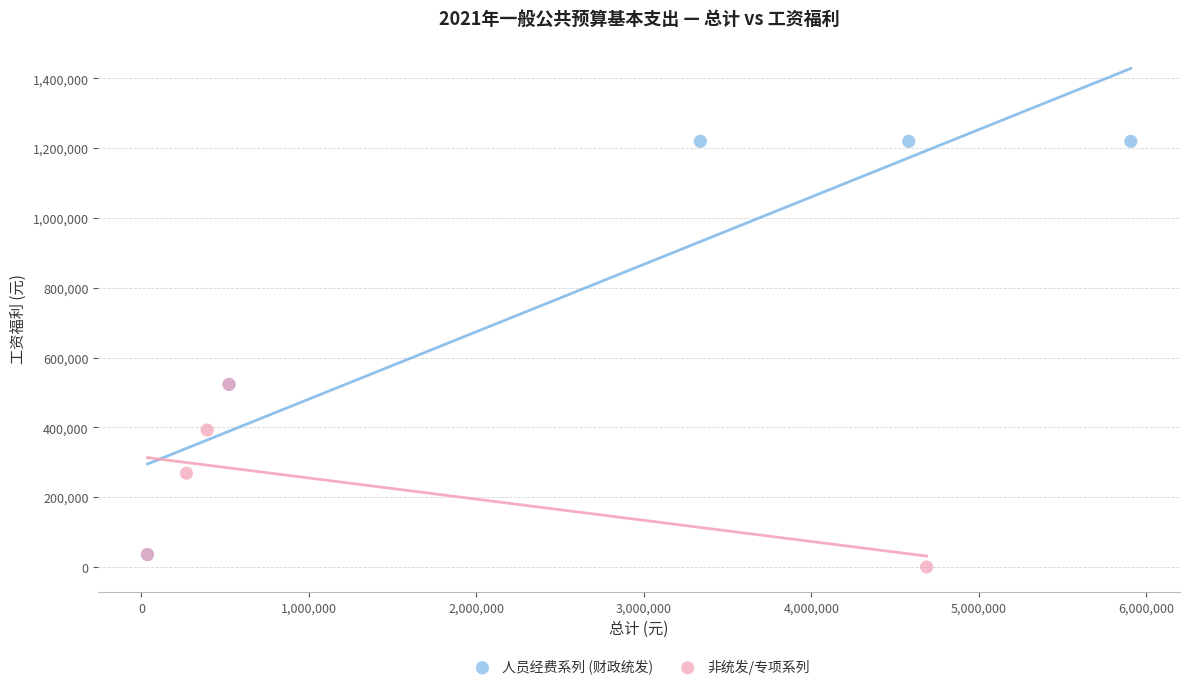

What are all the series names shown in the legend?

人员经费系列 (财政统发), 非统发/专项系列